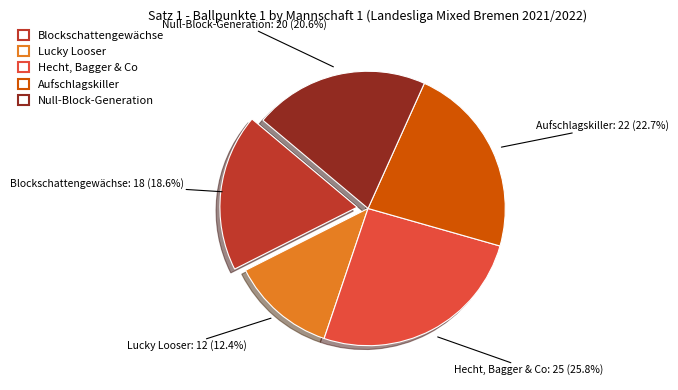

Which slice is the smallest?

Lucky Looser